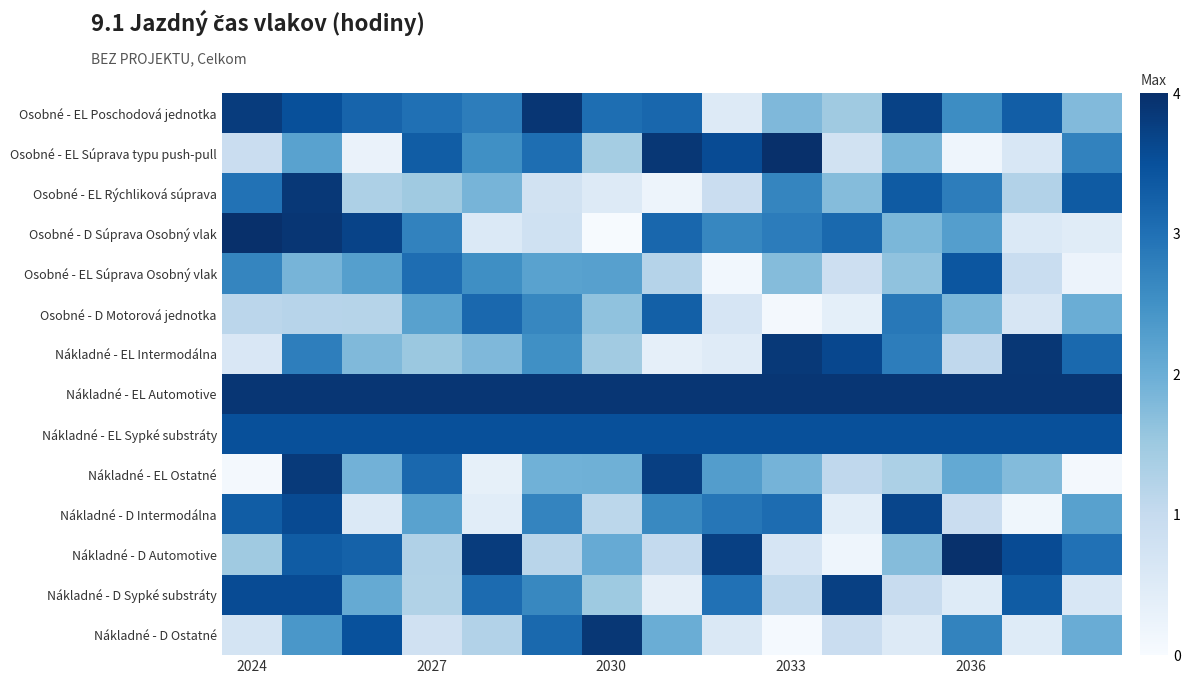

At which category does the chart reach its minimum across all series?

2030